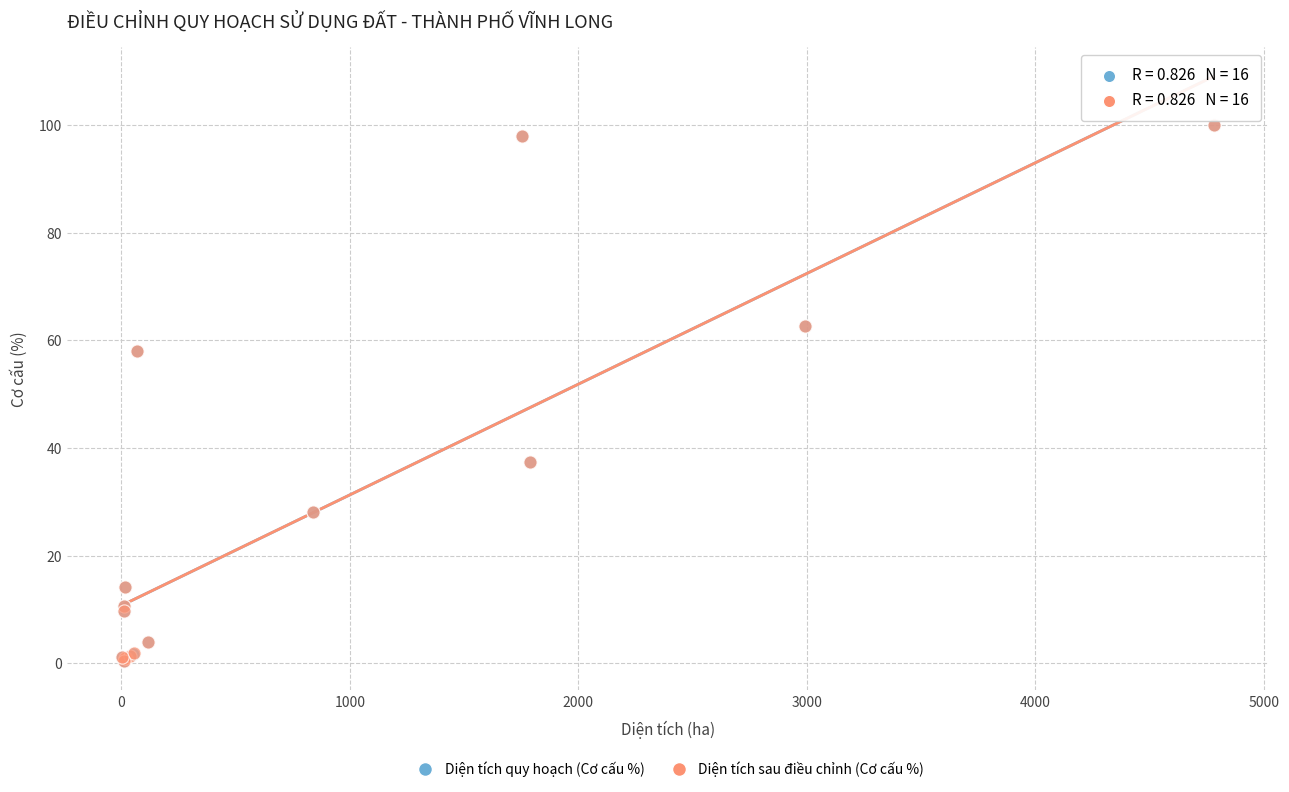

What are all the series names shown in the legend?

Diện tích quy hoạch (Cơ cấu %), Diện tích sau điều chỉnh (Cơ cấu %)